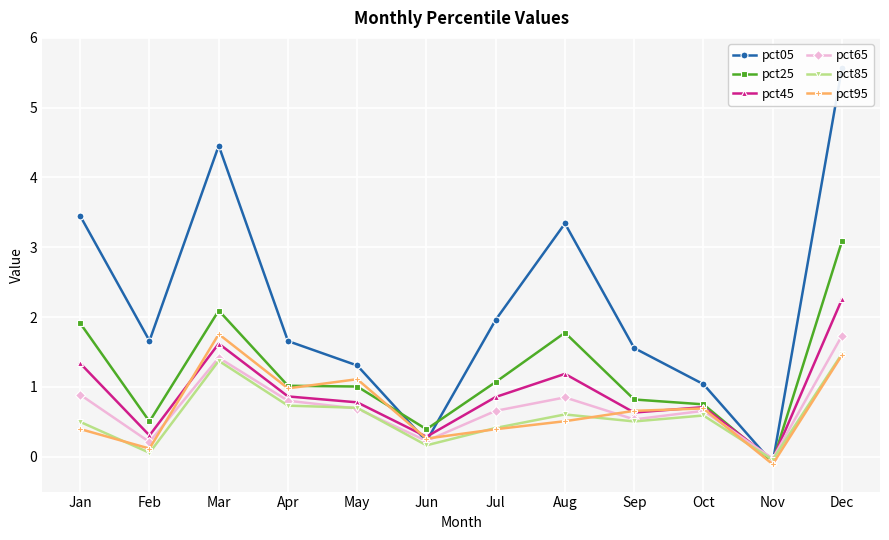

How many lines are shown in the chart?

6